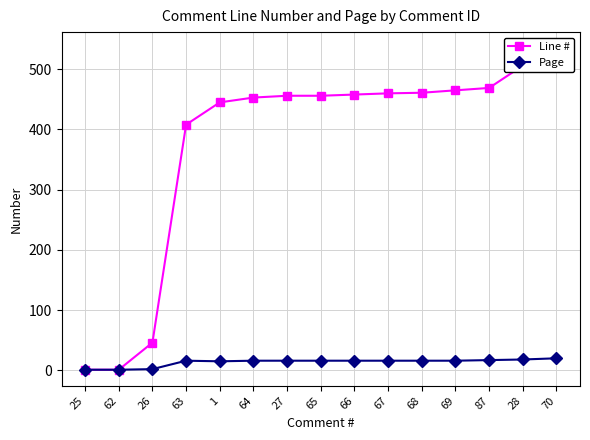

How many data points in Page are above 16?

3